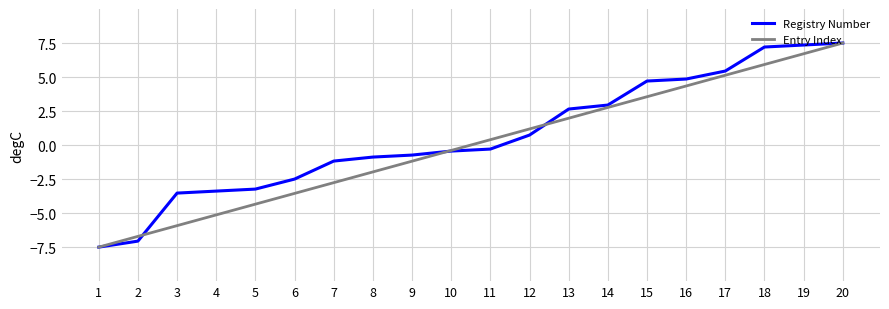

At which label does Registry Number first exceed 0?

12